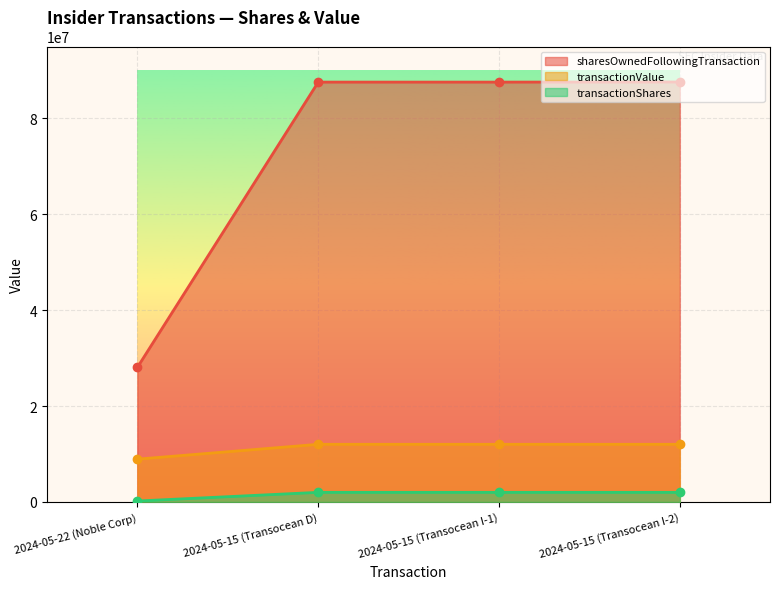

Between 2024-05-15 (Transocean I-2) and 2024-05-22 (Noble Corp), which is larger?

2024-05-15 (Transocean I-2)